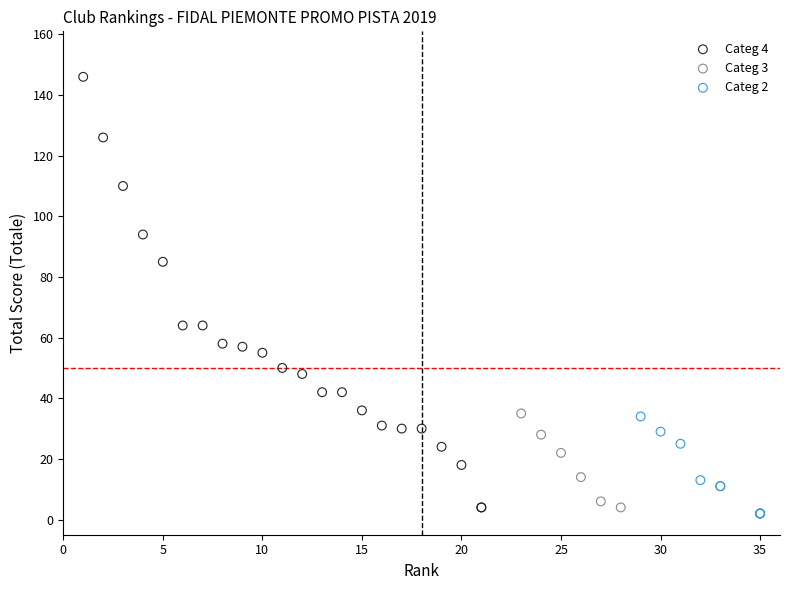

Which series has the largest Y range (max minus min)?

Categ 4